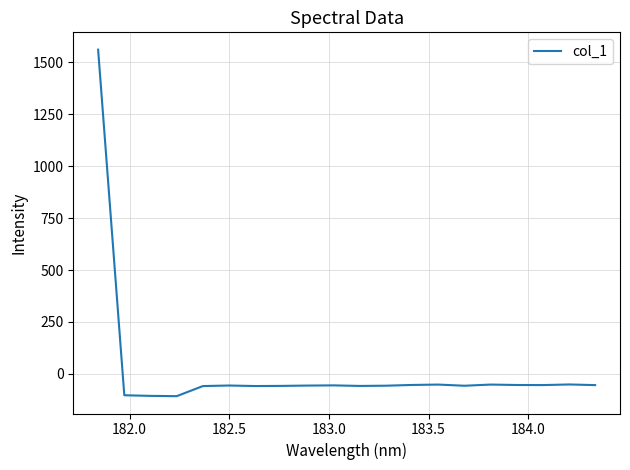

What is the difference between the maximum and second lowest values?

1667.5